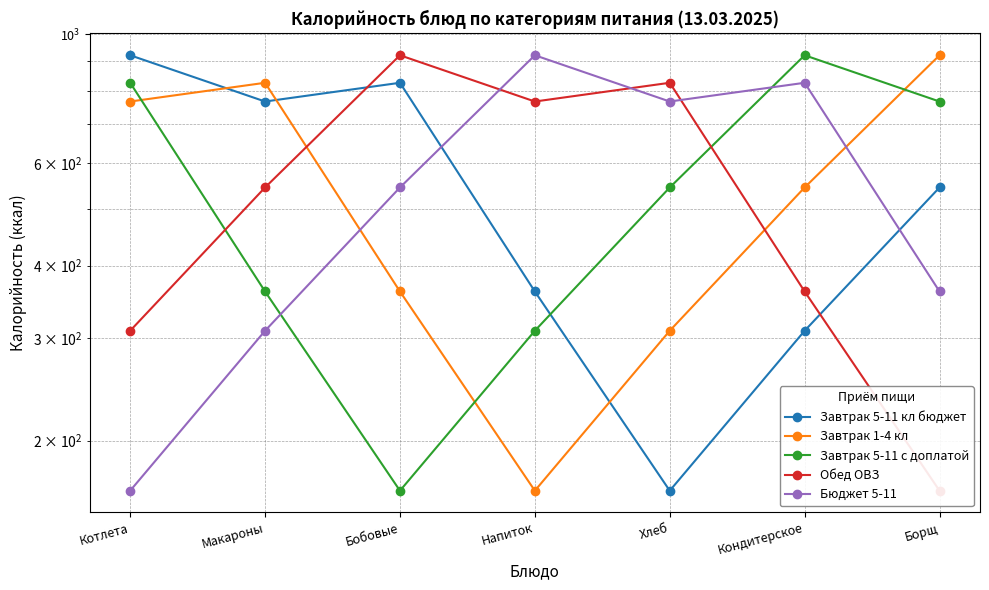

At which category is the sum across all series the highest?

Котлета